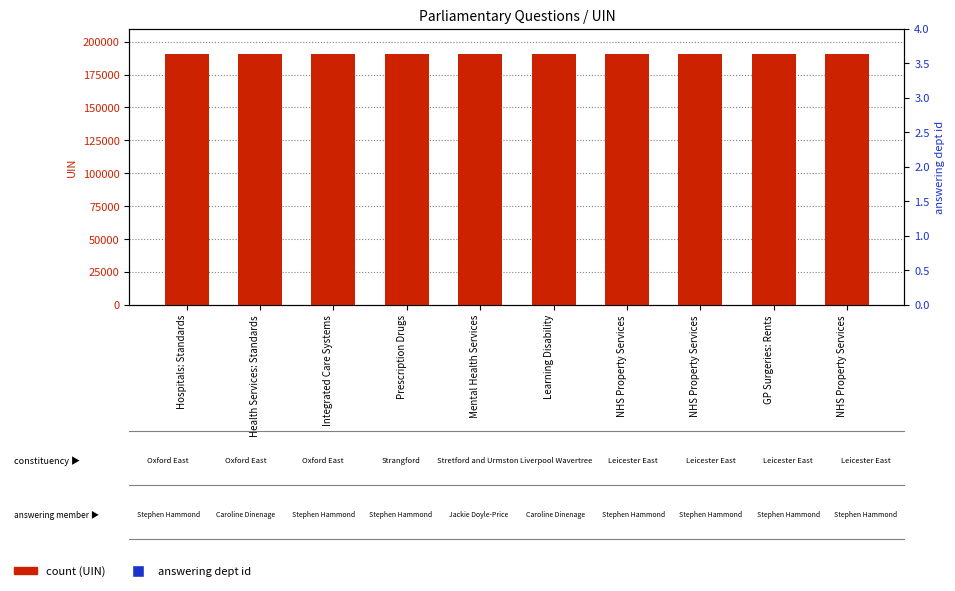

Which series has the largest Y range (max minus min)?

count